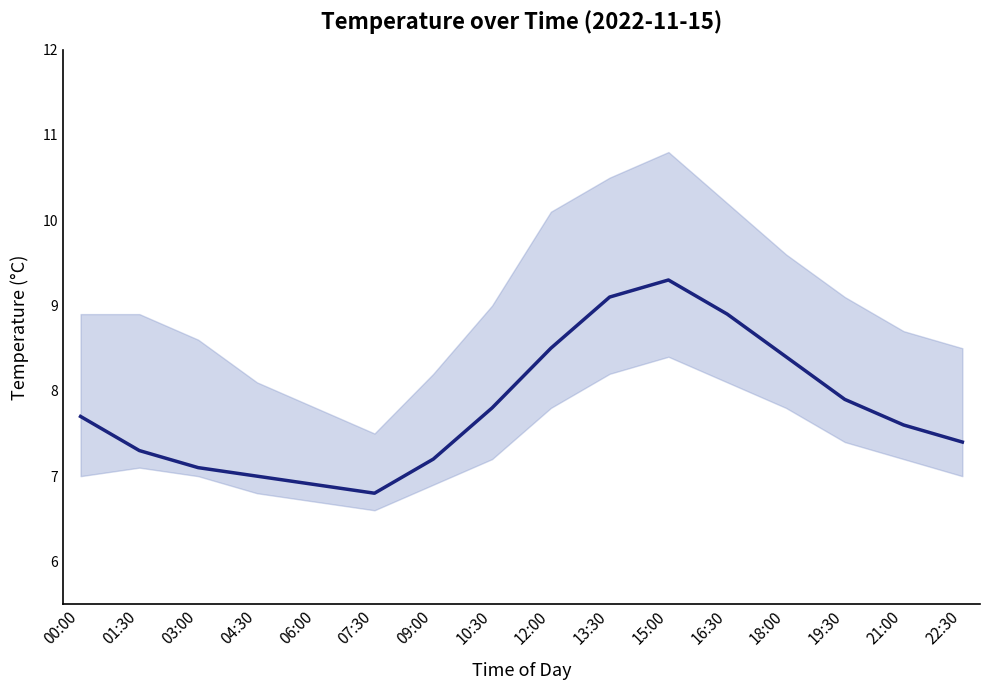

Between 06:00 and 18:00, which is larger?

18:00